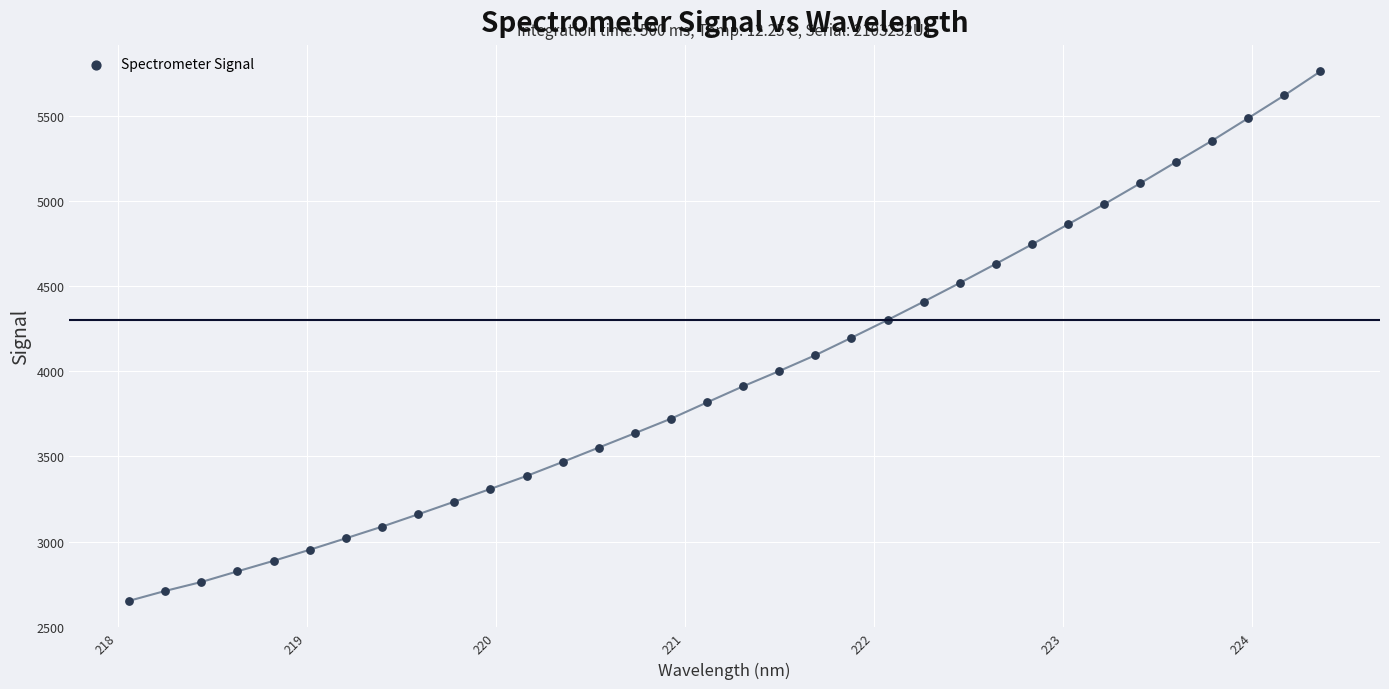

What is the range of X values (max minus min)?

6.3